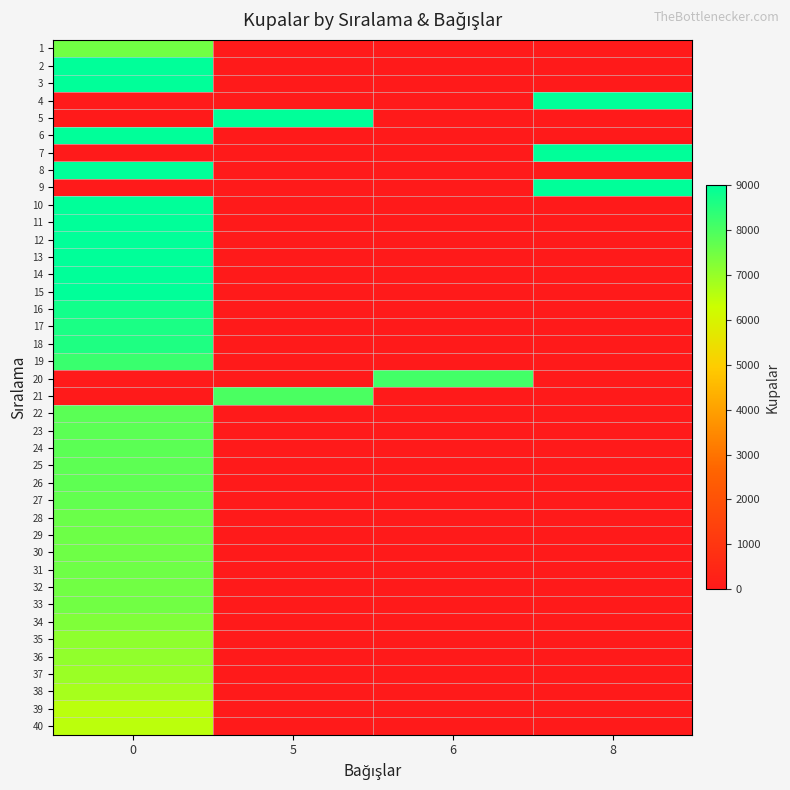

Reading right to left, list all the values displayed in this chart.

1: 8=0	6=0	5=0	0=7500
2: 8=0	6=0	5=0	0=9000
3: 8=0	6=0	5=0	0=9000
4: 8=9000	6=0	5=0	0=0
5: 8=0	6=0	5=9000	0=0
6: 8=0	6=0	5=0	0=9000
7: 8=9000	6=0	5=0	0=0
8: 8=0	6=0	5=0	0=9000
9: 8=9000	6=0	5=0	0=0
10: 8=0	6=0	5=0	0=9000
11: 8=0	6=0	5=0	0=9000
12: 8=0	6=0	5=0	0=9000
13: 8=0	6=0	5=0	0=9000
14: 8=0	6=0	5=0	0=9000
15: 8=0	6=0	5=0	0=9000
16: 8=0	6=0	5=0	0=8743
17: 8=0	6=0	5=0	0=8636
18: 8=0	6=0	5=0	0=8591
19: 8=0	6=0	5=0	0=8229
20: 8=0	6=8119	5=0	0=0
21: 8=0	6=0	5=8000	0=0
22: 8=0	6=0	5=0	0=7792
23: 8=0	6=0	5=0	0=7773
24: 8=0	6=0	5=0	0=7772
25: 8=0	6=0	5=0	0=7762
26: 8=0	6=0	5=0	0=7747
27: 8=0	6=0	5=0	0=7683
28: 8=0	6=0	5=0	0=7592
29: 8=0	6=0	5=0	0=7558
30: 8=0	6=0	5=0	0=7535
31: 8=0	6=0	5=0	0=7532
32: 8=0	6=0	5=0	0=7500
33: 8=0	6=0	5=0	0=7500
34: 8=0	6=0	5=0	0=7306
35: 8=0	6=0	5=0	0=7114
36: 8=0	6=0	5=0	0=7070
37: 8=0	6=0	5=0	0=6945
38: 8=0	6=0	5=0	0=6797
39: 8=0	6=0	5=0	0=6530
40: 8=0	6=0	5=0	0=6507